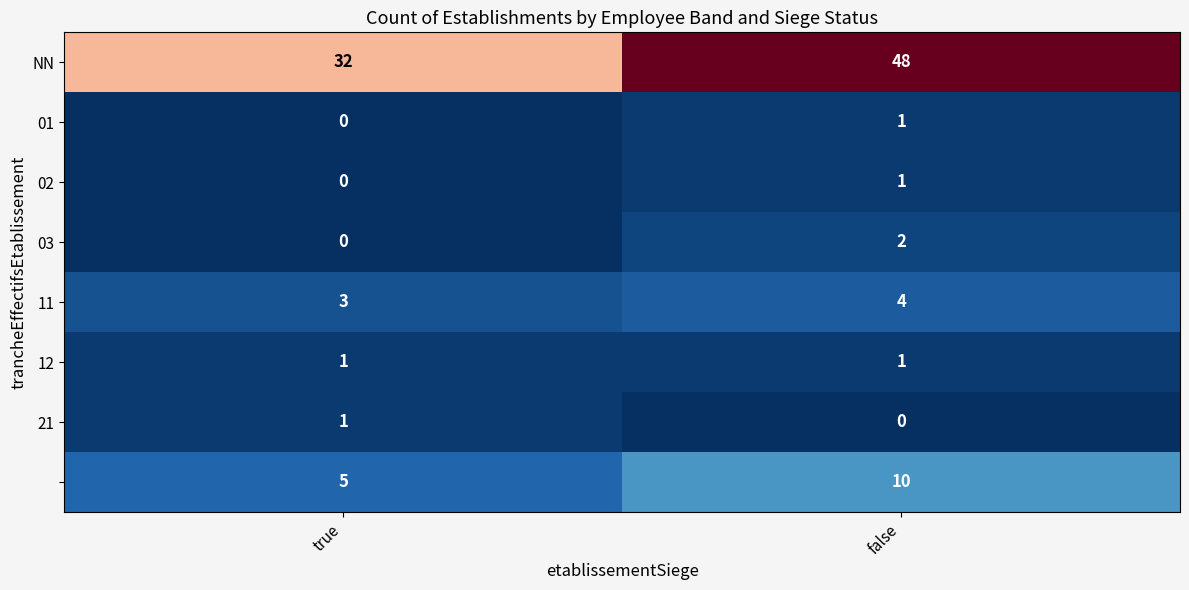

At which category is the sum across all series the highest?

false